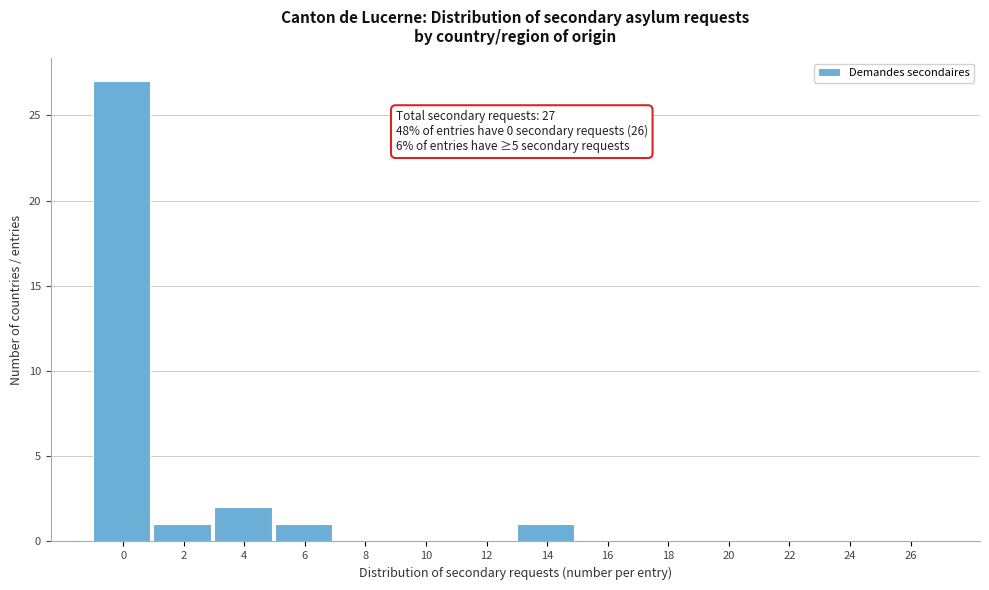

Reading left to right, transcribe all the data shown in this chart.

0=27	2=1	4=2	6=1	8=0	10=0	12=0	14=1	16=0	18=0	20=0	22=0	24=0	26=0